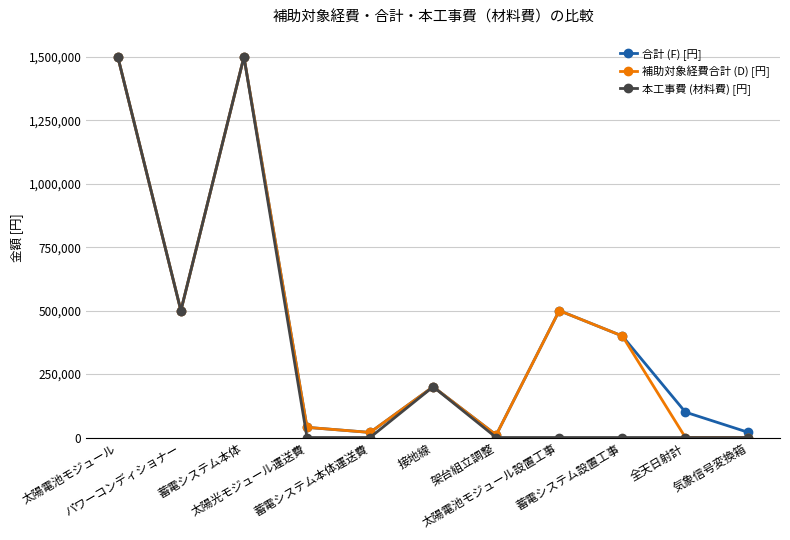

In 補助対象経費合計 (D) [円], how many points are higher than both neighbors (excluding endpoints)?

3